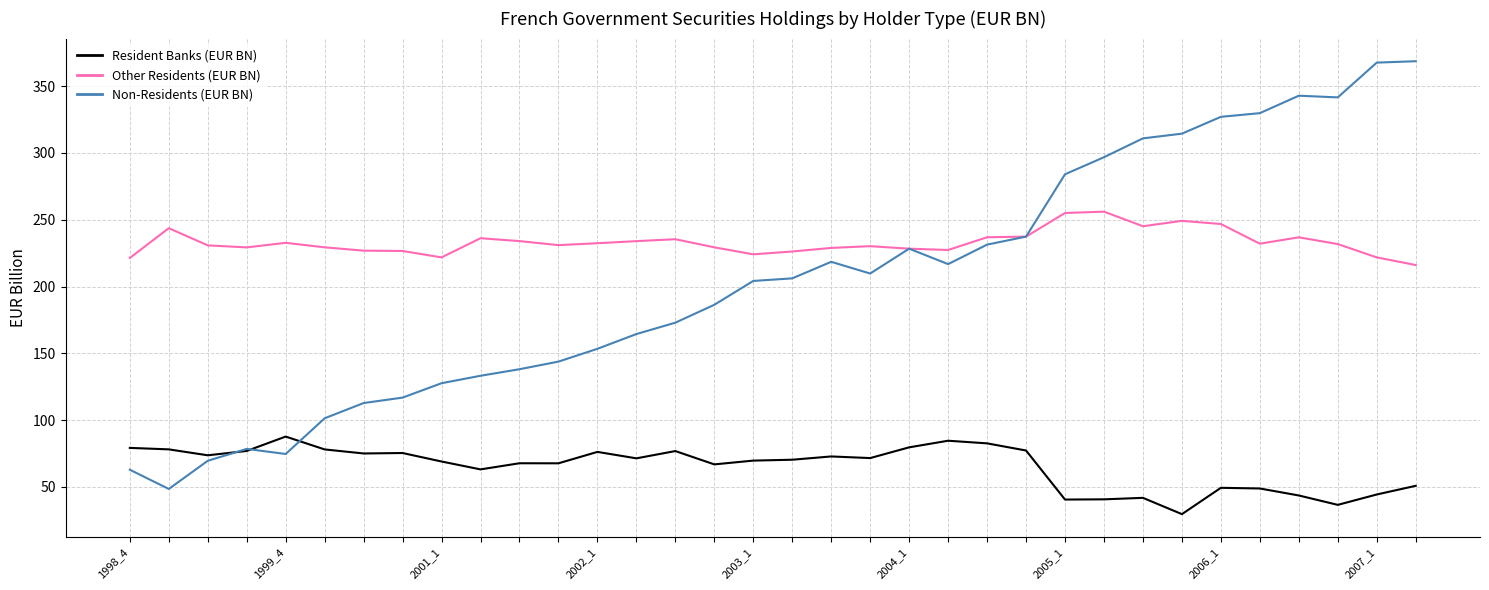

What is the average value of the Other Residents (EUR BN) series?

233.1